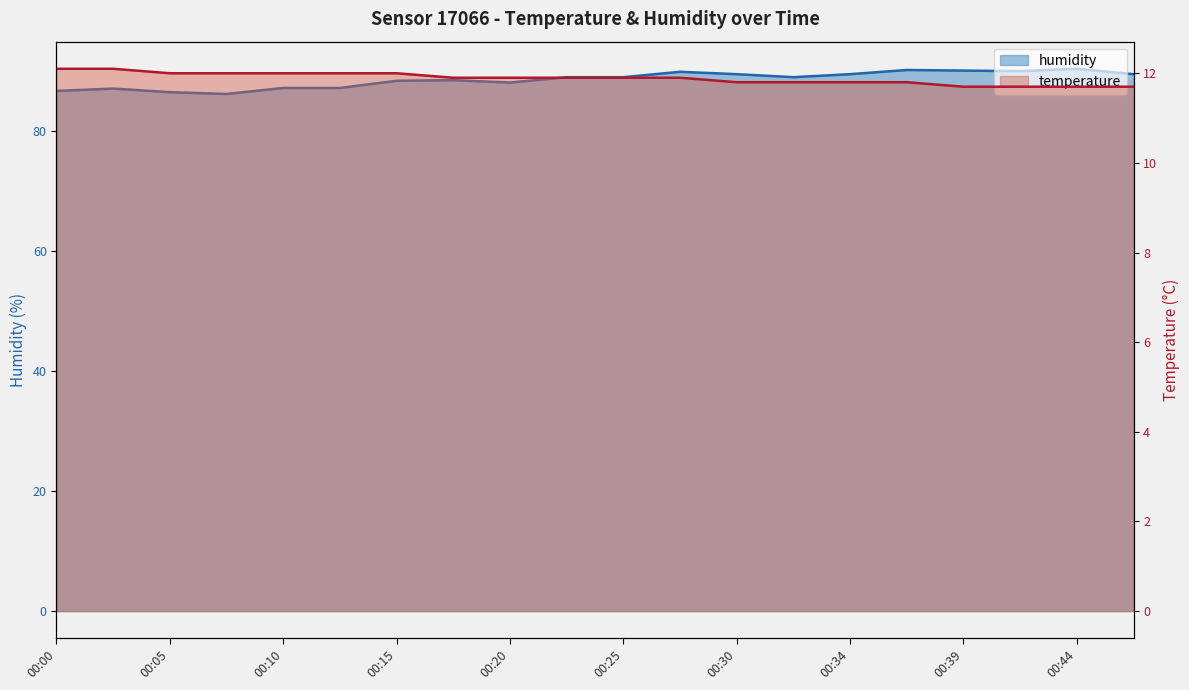

What is the value of the temperature point at the 2nd from the left?

12.1